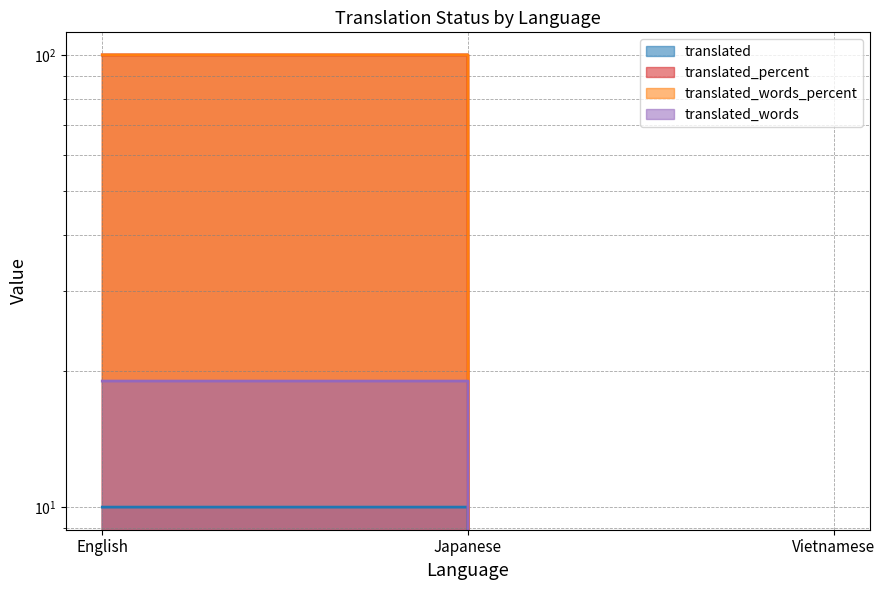

Which category has the highest value in the translated_words series?

English